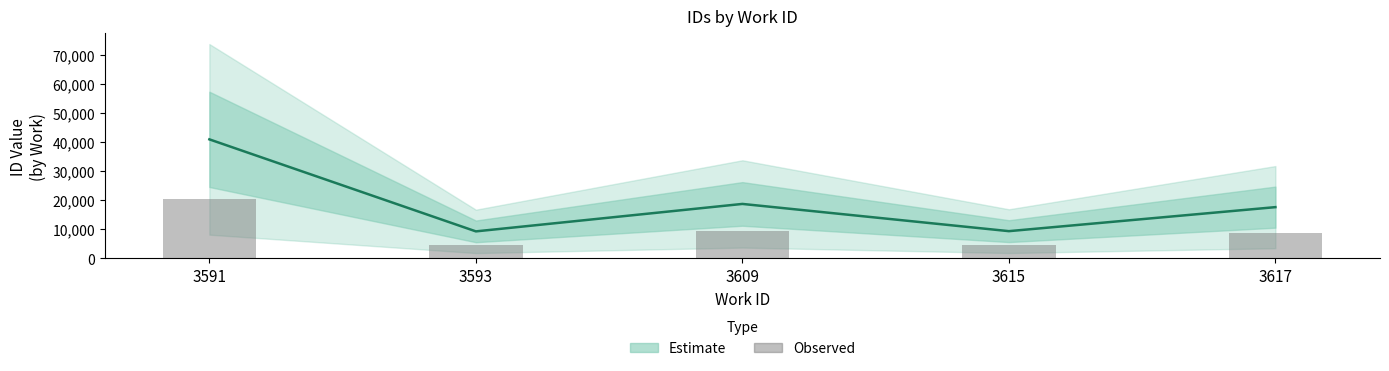

Read the Observed value at 3593.

4655.5